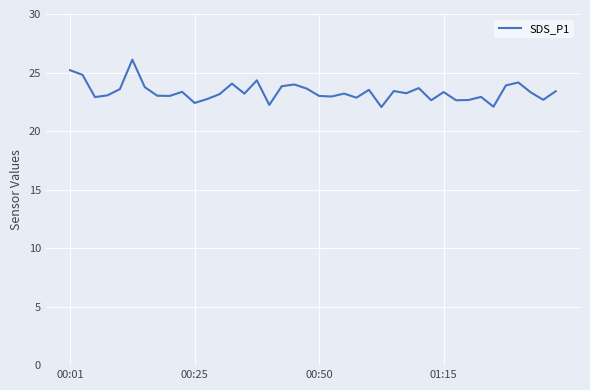

What is the greatest value displayed?

26.1